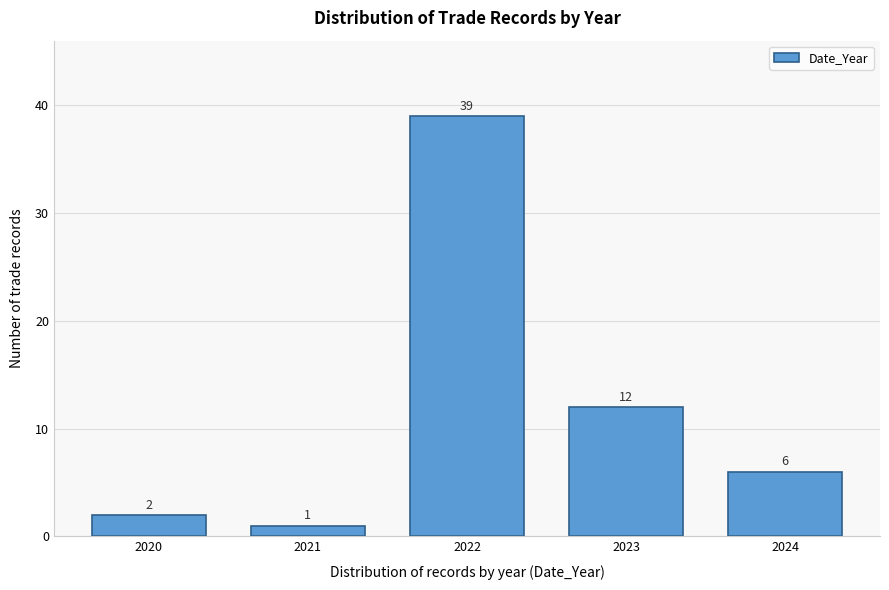

Reading left to right, extract all data points from this chart.

2020=2	2021=1	2022=39	2023=12	2024=6